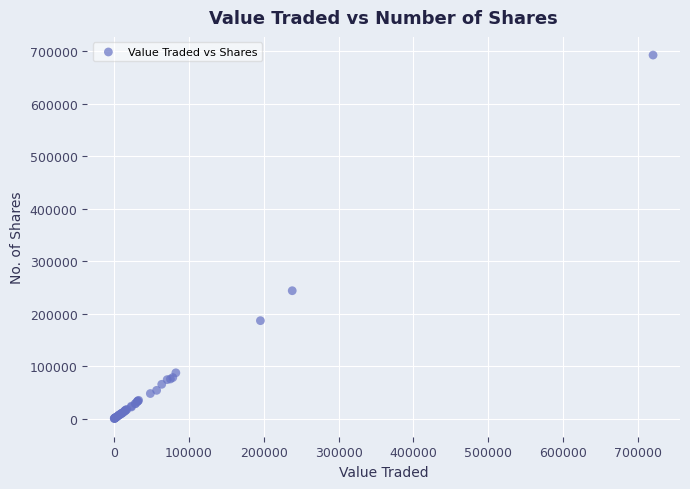

What Y value in the scatter plot is closest to 346340?

243612